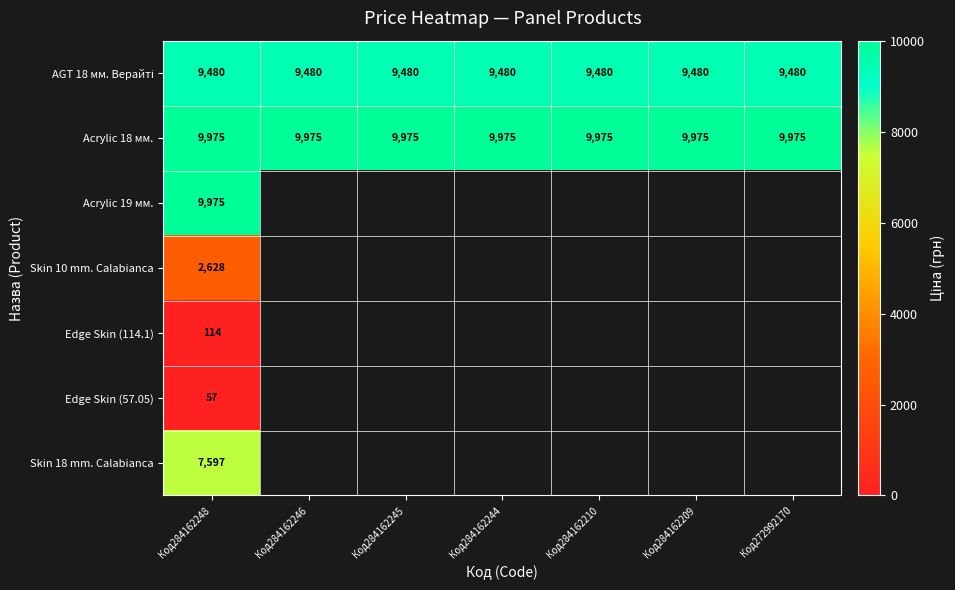

What is the minimum value shown in the chart?

57.0